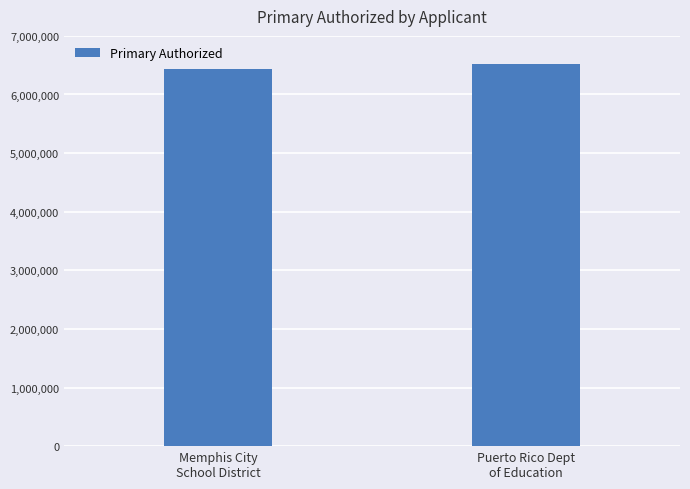

What is the label of the 2nd bar from the right?

Memphis City
School District